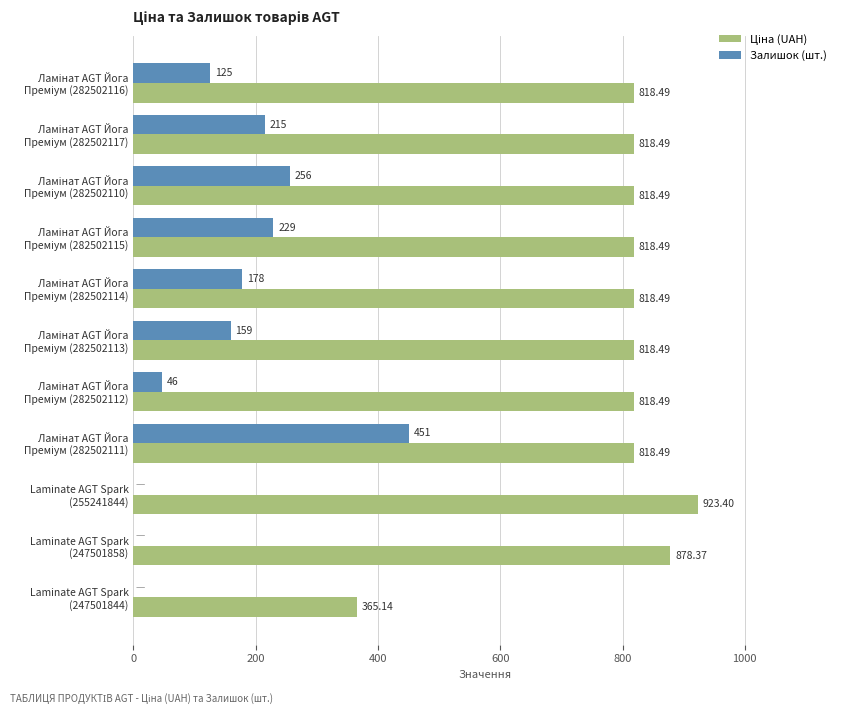

Which series has the largest total across all categories?

Ціна (UAH)